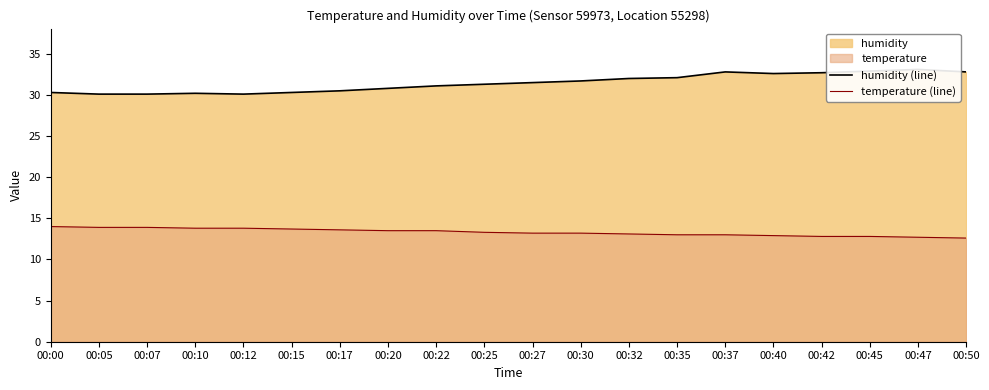

What is the value of the humidity (line) point at the 4th from the left?

30.2